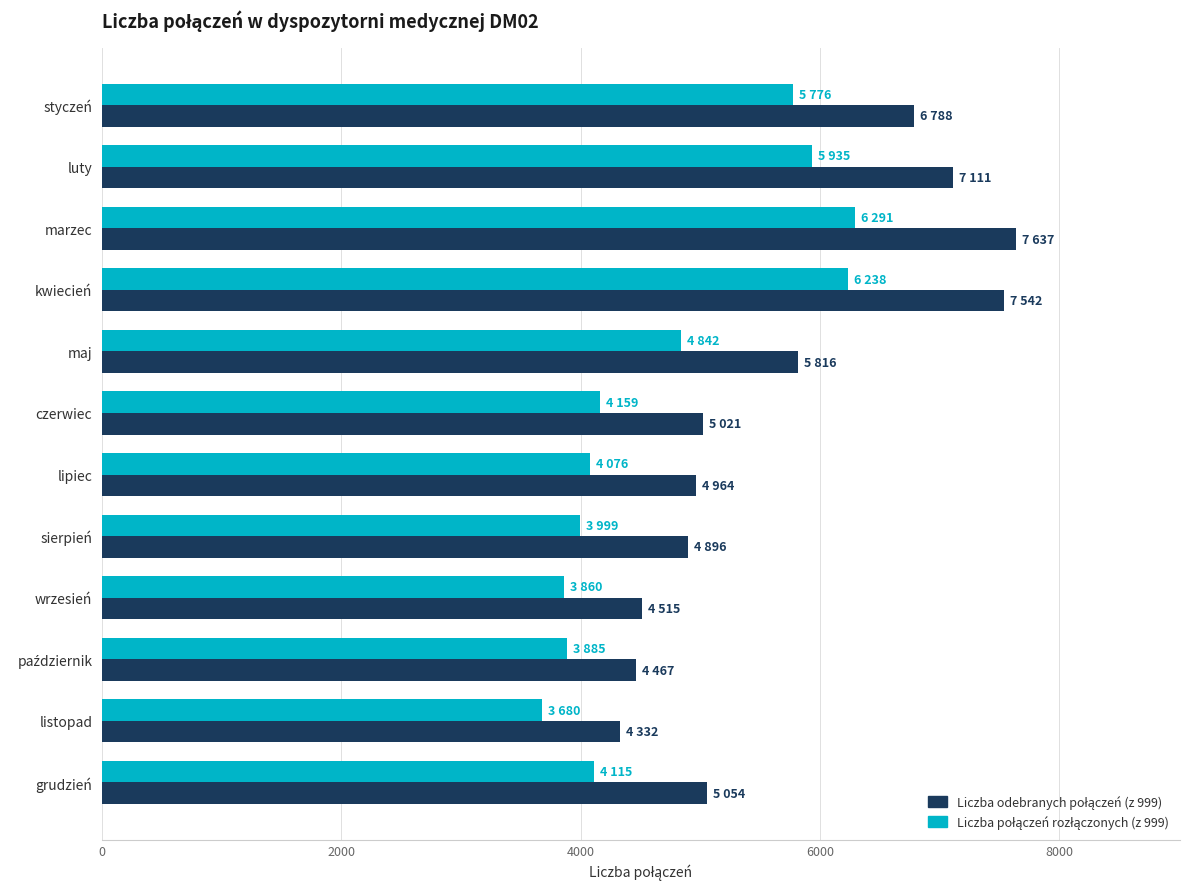

What is the difference between the highest and lowest values at czerwiec?

862